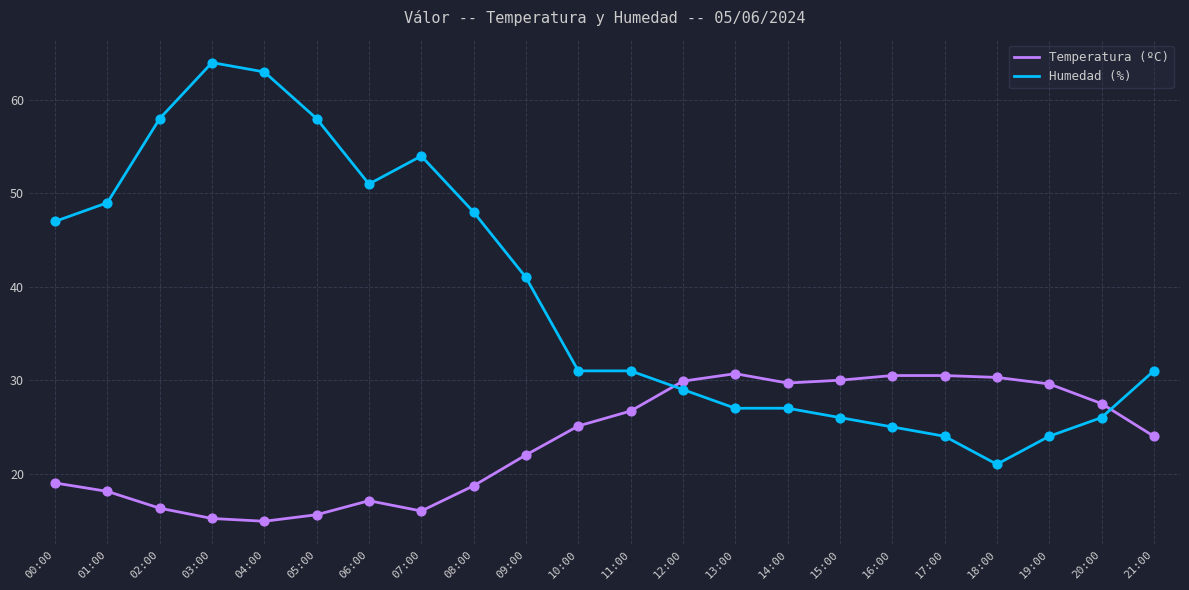

Is the value of Humedad (%) at 21:00 greater than the value of Temperatura (ºC) at 14:00?

Yes